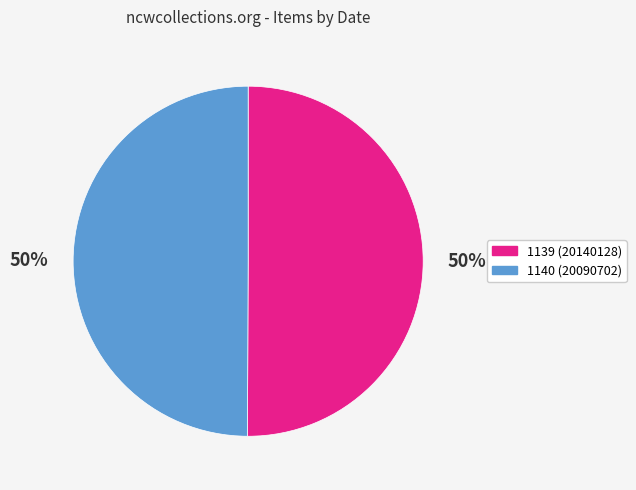

What is the ratio of the value at 1140 (20090702) to the value at 1139 (20140128)?

1.0